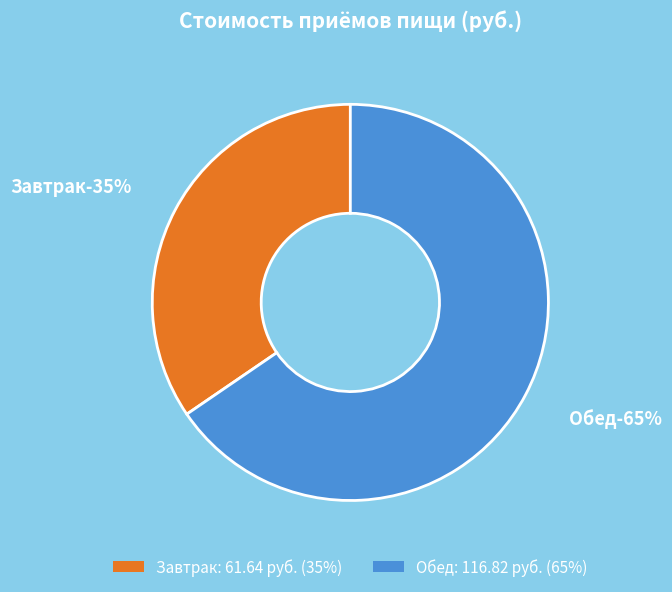

What percentage do Обед and Завтрак together represent?

100.0%